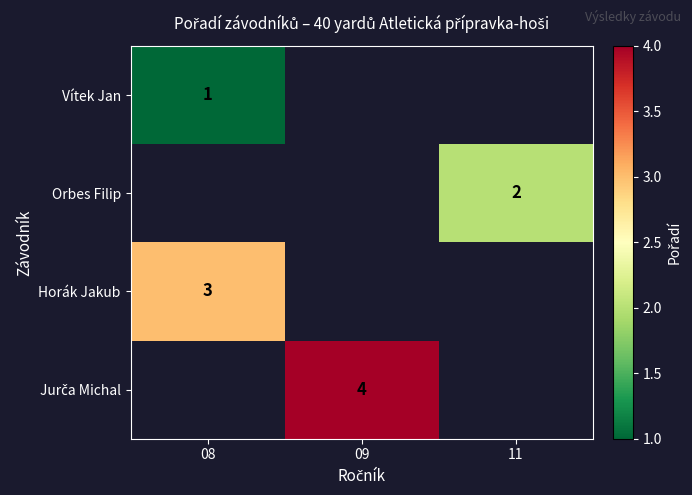

The value of Orbes Filip at 11 is 2. True or false?

True